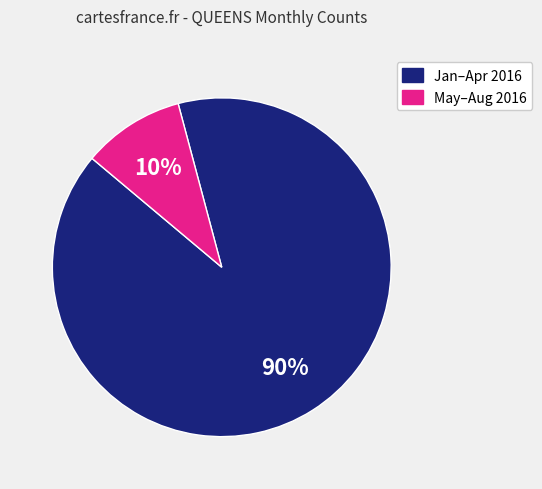

Is there a majority slice in this chart?

Yes